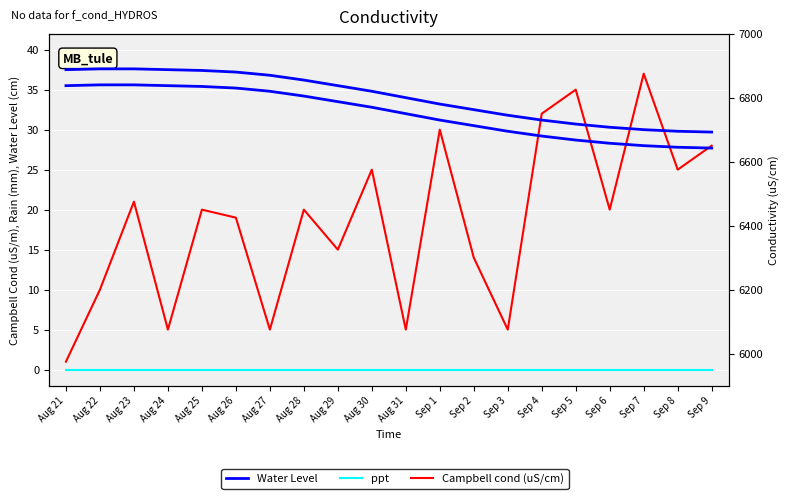

True or false: Campbell cond (uS/cm) has a value of 12.5 at Aug 28.

False